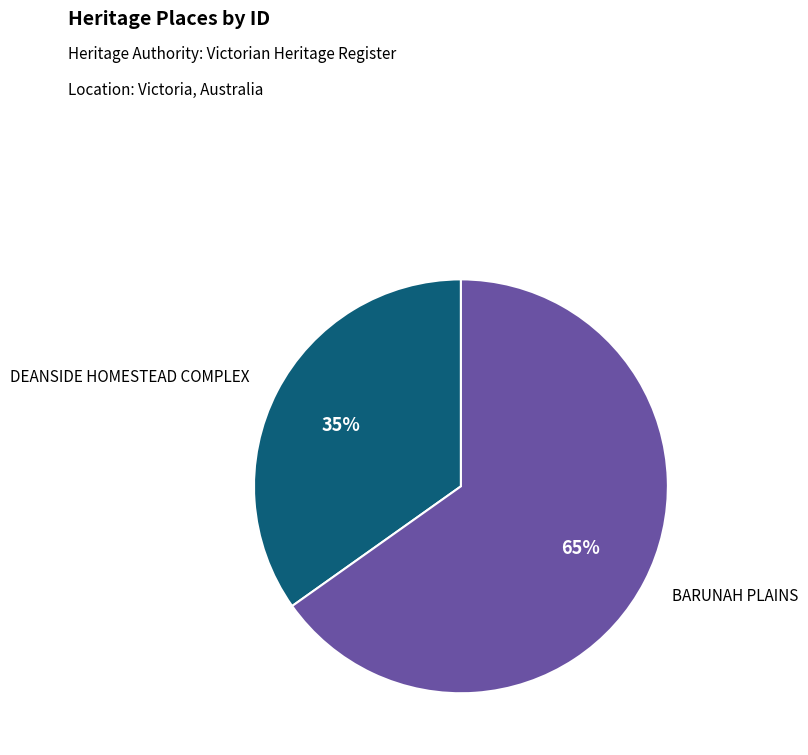

Is there a majority slice in this chart?

Yes